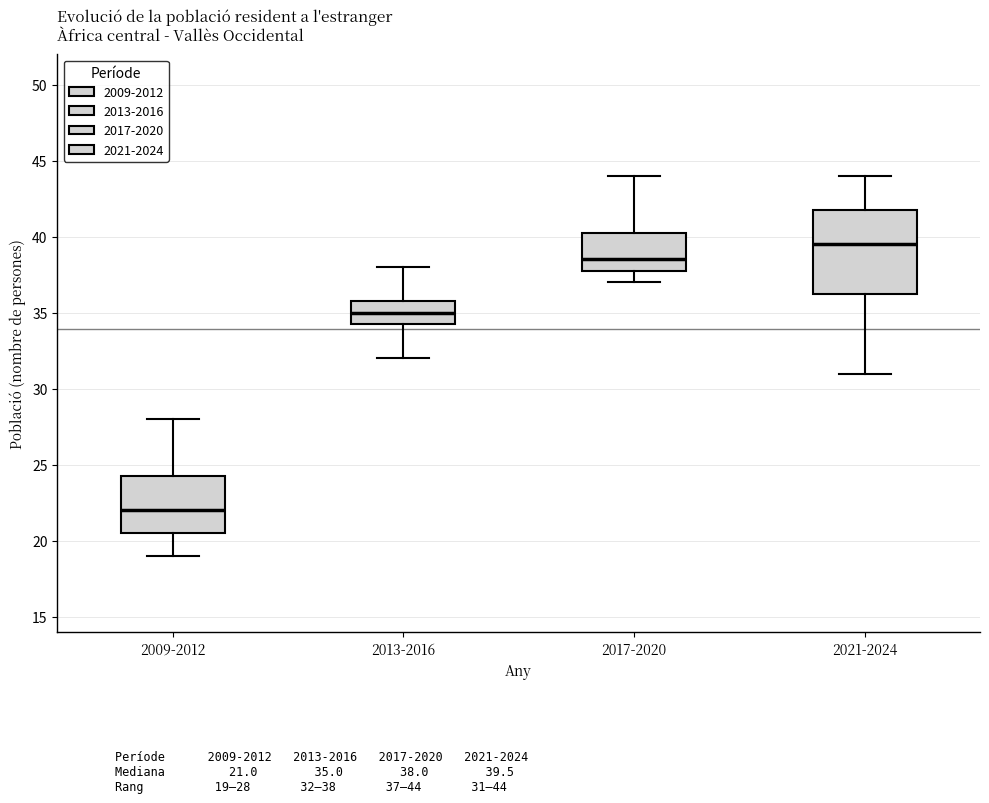

Reading left to right, read every box against the y-axis: the position of its median line, the range the box covers, and the ends of its whiskers. The values are not printed on the chart, so give them approximately, as read against the axis.

2009-2012: median 22.0, box 20.5 to 24.5, whiskers 19.0 to 28.0
2013-2016: median 35.0, box 34.5 to 36.0, whiskers 32.0 to 38.0
2017-2020: median 38.5, box 38.0 to 40.5, whiskers 37.0 to 44.0
2021-2024: median 39.5, box 36.5 to 42.0, whiskers 31.0 to 44.0